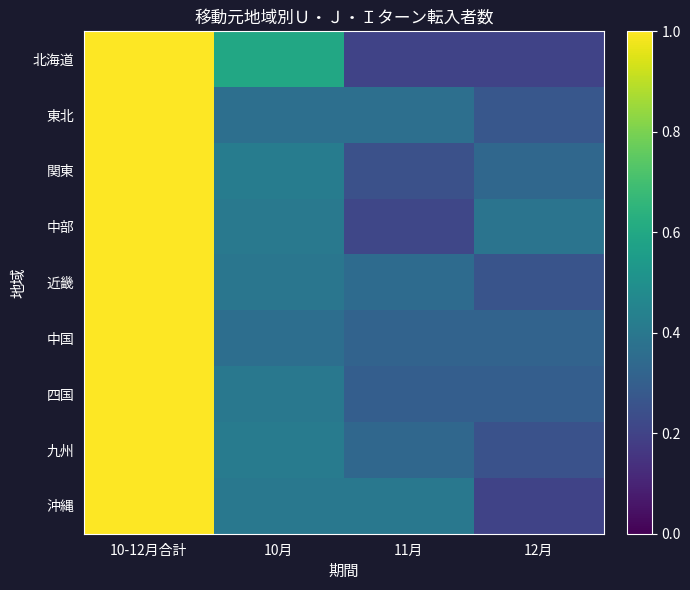

Between 10月 and 11月, which series saw the biggest shift?

北海道